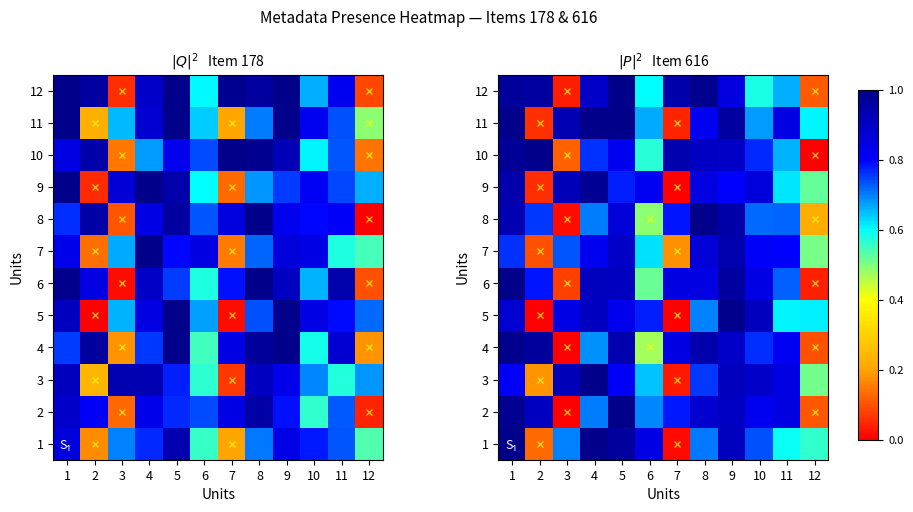

True or false: 1 has a value of 1.0 at 1.

True